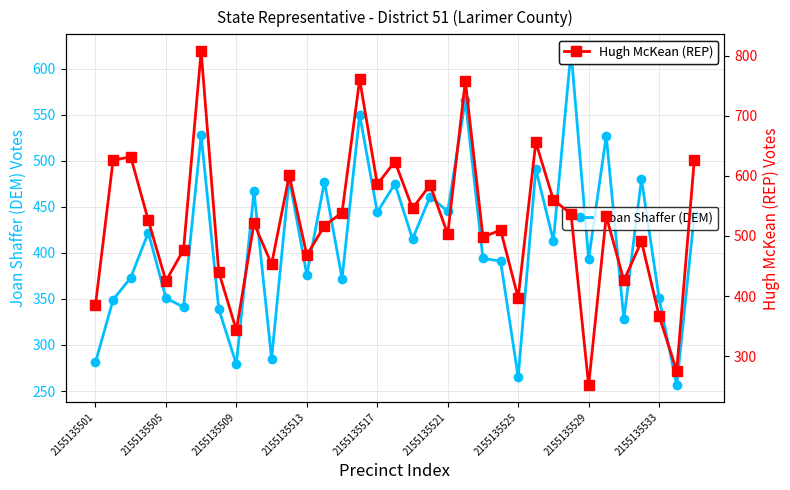

The value of Joan Shaffer (DEM) at 2155135509 is 477. True or false?

False